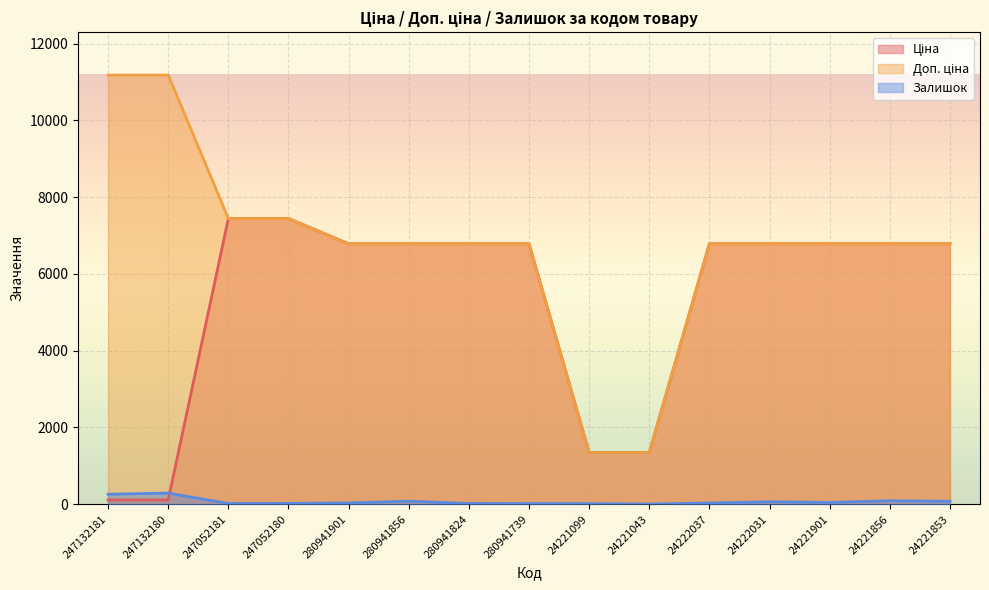

Which series has the largest total across all categories?

Доп. ціна